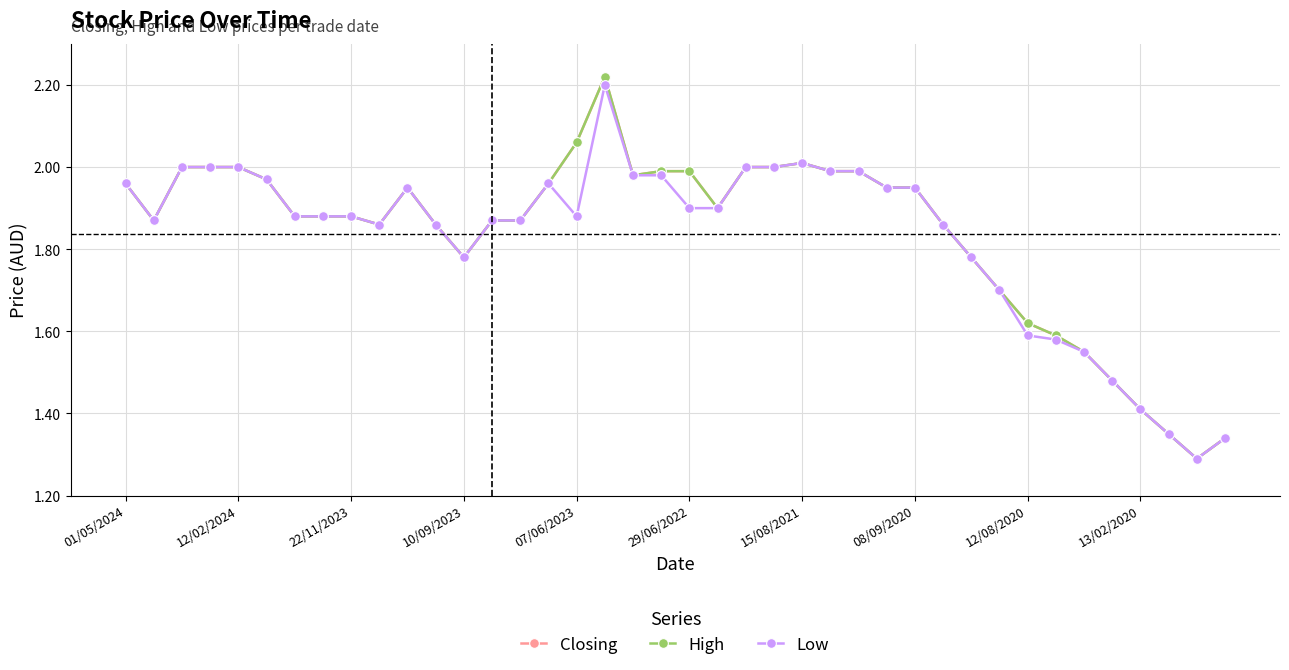

Reading left to right, transcribe all the data shown in this chart.

Closing: 2.0	1.9	2.0	2.0	2.0	2.0	1.9	1.9	1.9	1.9	1.9	1.9	1.8	1.9	1.9	2.0	2.1	2.2	2.0	2.0	2.0	1.9	2.0	2.0	2.0	2.0	2.0	1.9	1.9	1.9	1.8	1.7	1.6	1.6	1.6	1.5	1.4	1.4	1.3	1.3
High: 2.0	1.9	2.0	2.0	2.0	2.0	1.9	1.9	1.9	1.9	1.9	1.9	1.8	1.9	1.9	2.0	2.1	2.2	2.0	2.0	2.0	1.9	2.0	2.0	2.0	2.0	2.0	1.9	1.9	1.9	1.8	1.7	1.6	1.6	1.6	1.5	1.4	1.4	1.3	1.3
Low: 2.0	1.9	2.0	2.0	2.0	2.0	1.9	1.9	1.9	1.9	1.9	1.9	1.8	1.9	1.9	2.0	1.9	2.2	2.0	2.0	1.9	1.9	2.0	2.0	2.0	2.0	2.0	1.9	1.9	1.9	1.8	1.7	1.6	1.6	1.6	1.5	1.4	1.4	1.3	1.3